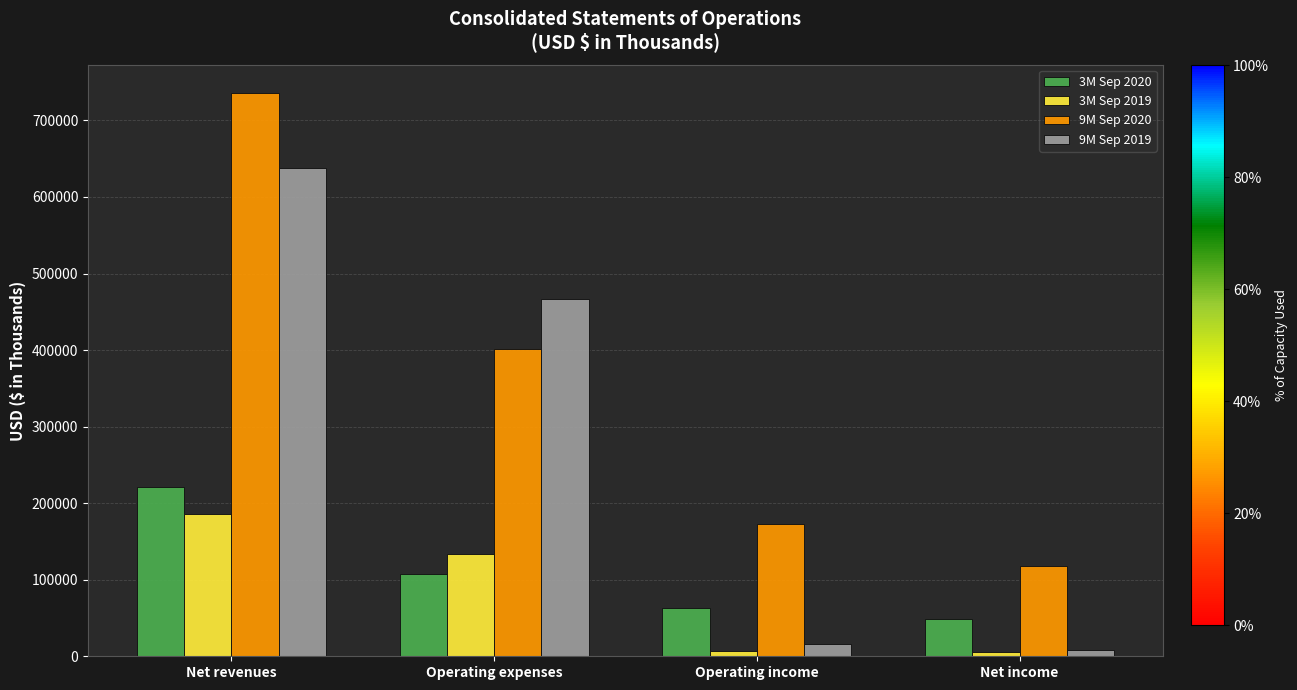

List the labels in order of 9M Sep 2020 value, smallest first.

Net income, Operating income, Operating expenses, Net revenues